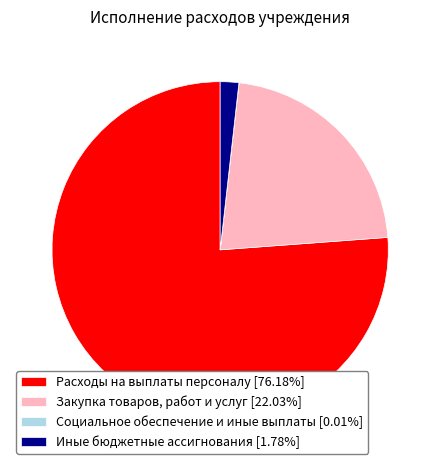

Is it true that Закупка товаров, работ и услуг is 22% of the pie?

True